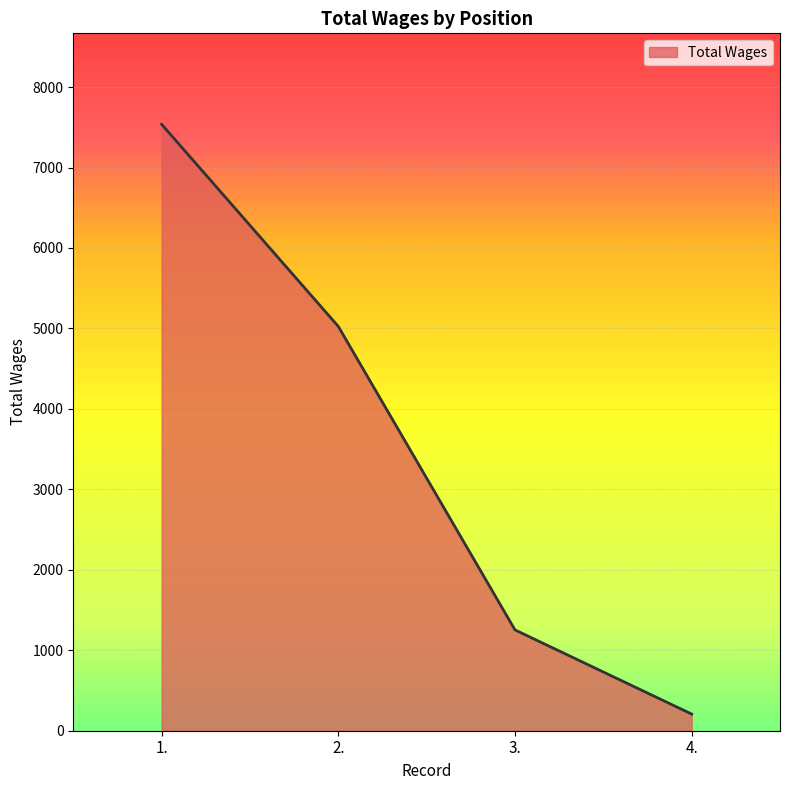

Reading right to left, extract all data points from this chart.

4.=207	3.=1253	2.=5025	1.=7537